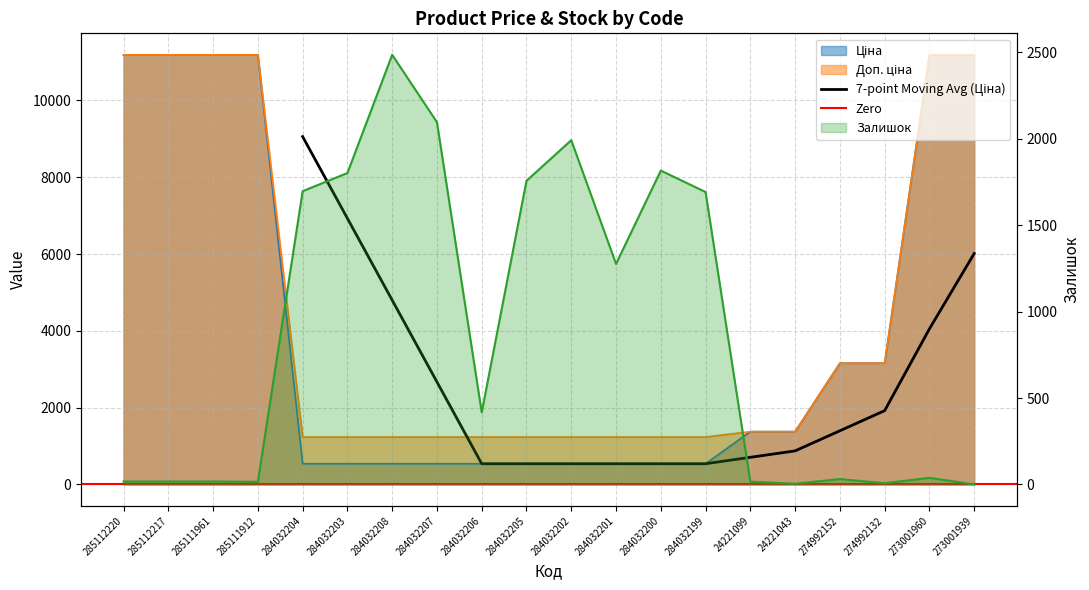

Where does the Ціна series first go above 1375?

285112220